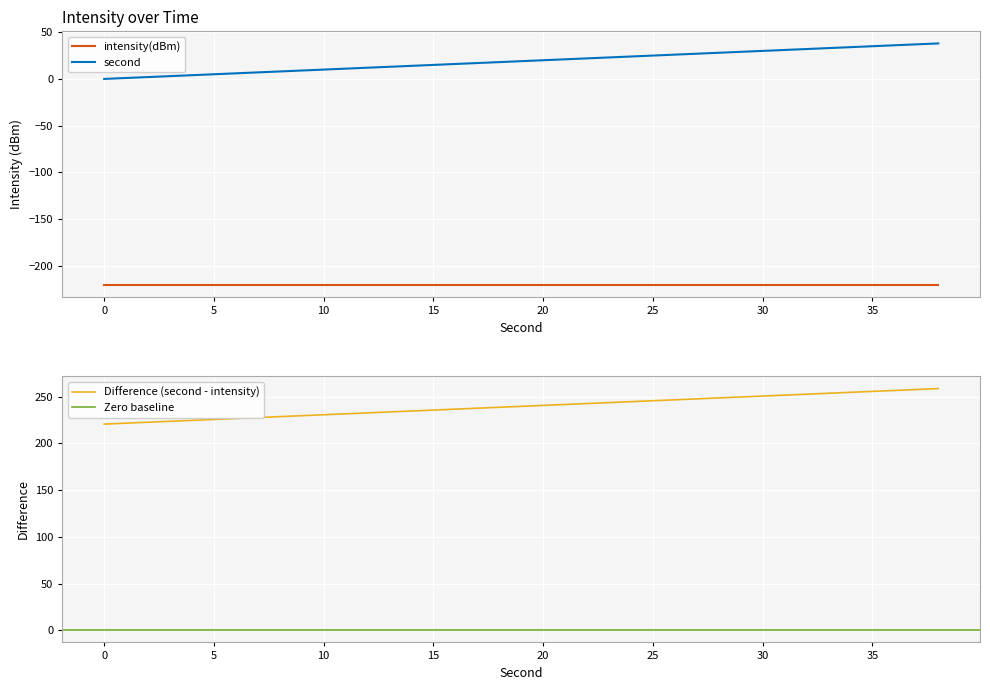

What is the maximum value shown in the chart?

38